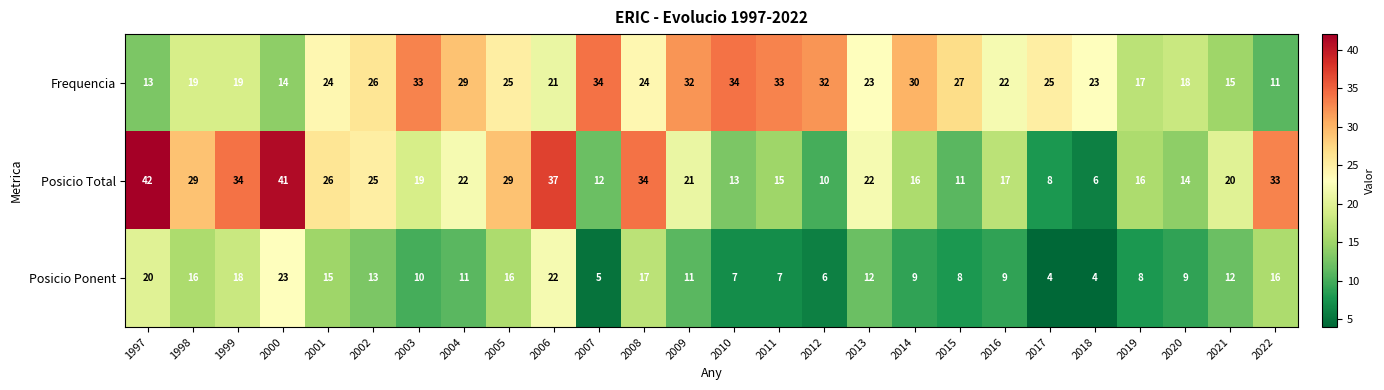

Which label corresponds to the largest value in the chart?

1997